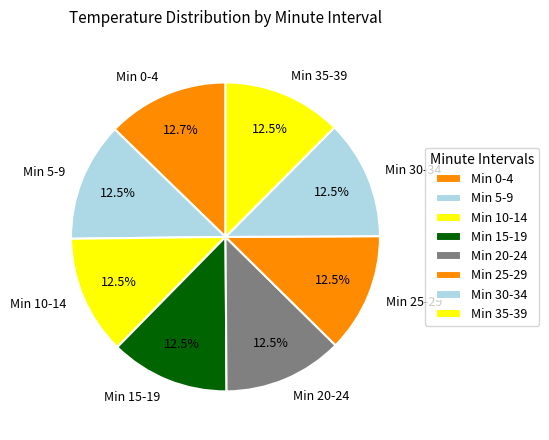

What is the ratio of the value at Min 30-34 to the value at Min 15-19?

1.0